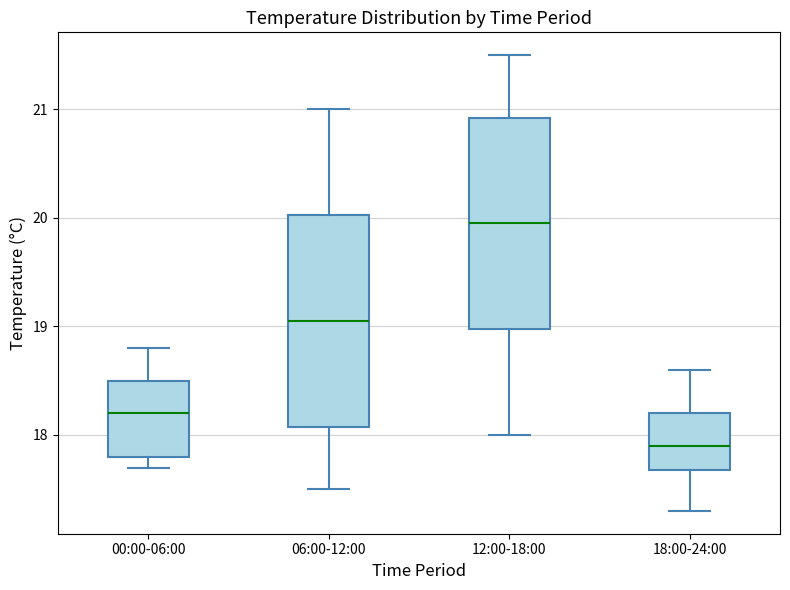

Which box's median line is the lowest?

18:00-24:00